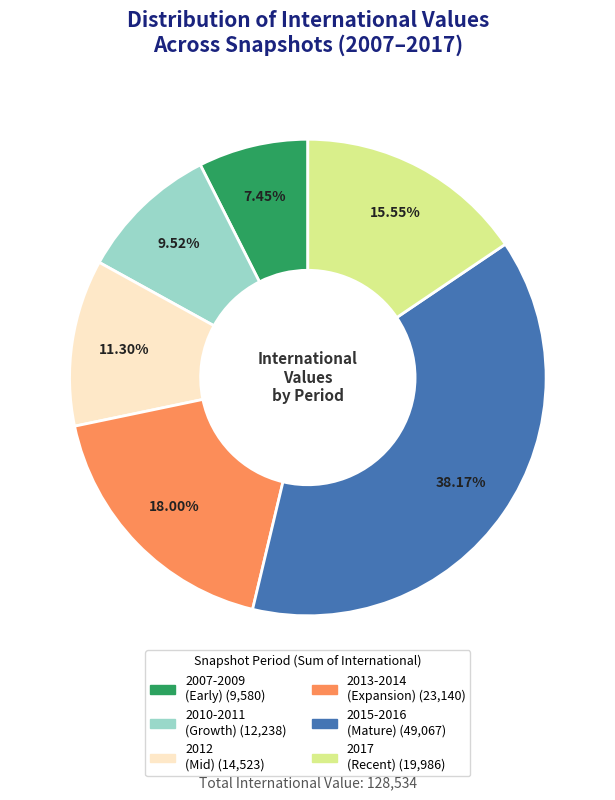

Does any single category account for the majority?

No